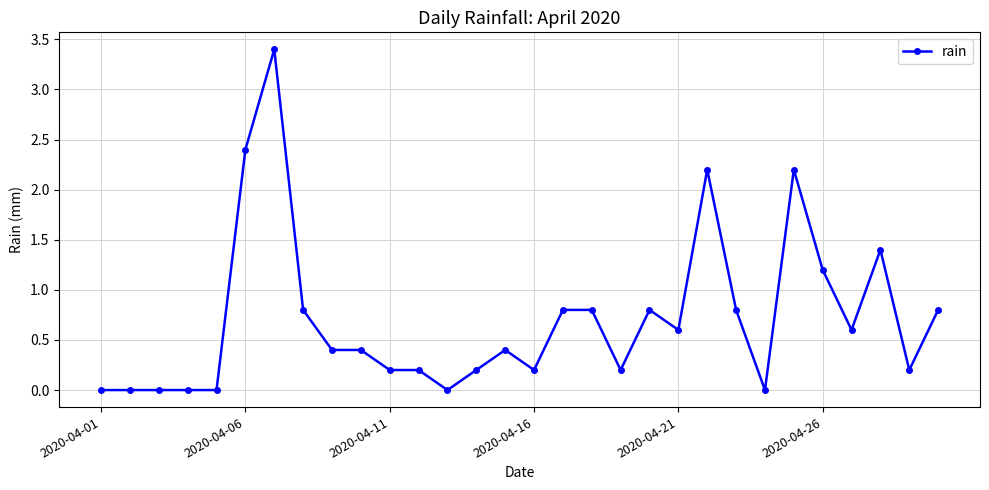

Reading right to left, what are all the values shown in this chart?

0.8	0.2	1.4	0.6	1.2	2.2	0.0	0.8	2.2	0.6	0.8	0.2	0.8	0.8	0.2	0.4	0.2	0.0	0.2	0.2	0.4	0.4	0.8	3.4	2.4	0.0	0.0	0.0	0.0	0.0